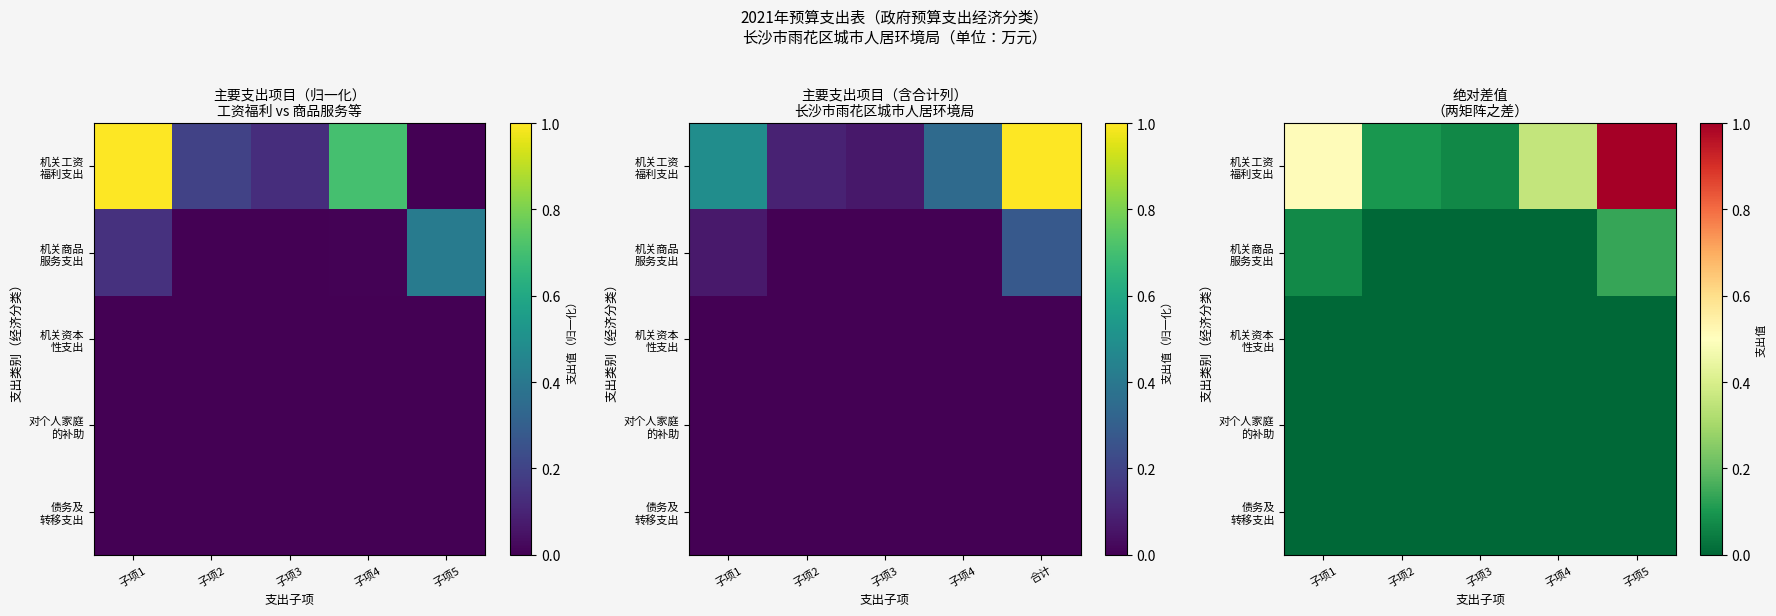

Which series has the largest total across all categories?

机关工资 福利支出